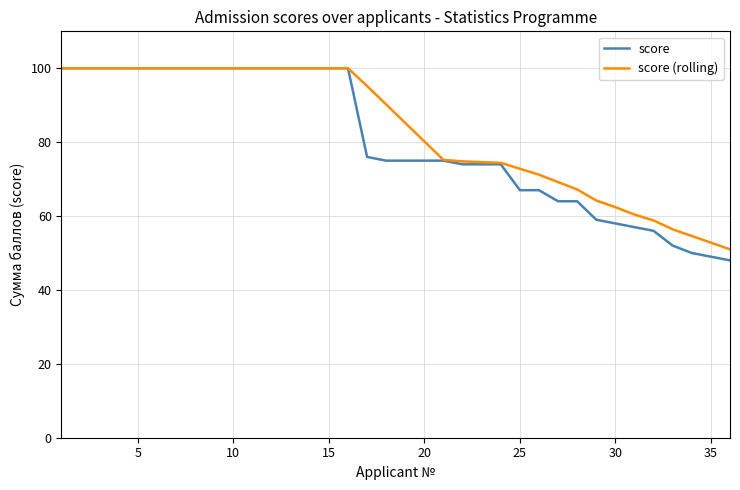

What is the maximum value shown in the chart?

100.0